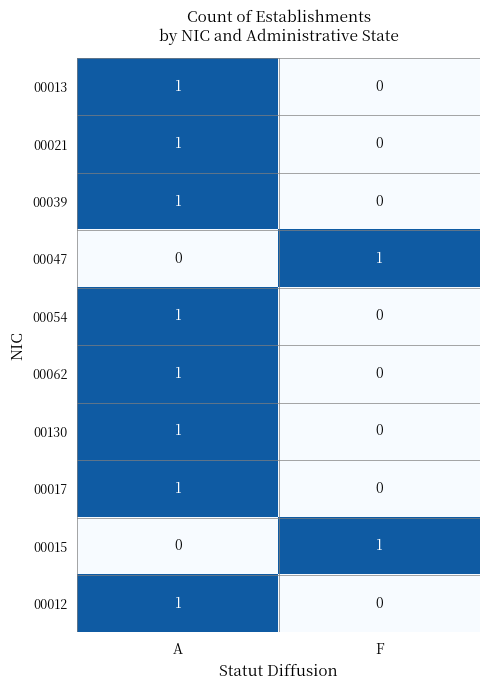

Reading left to right, transcribe all the data shown in this chart.

00013: A=1	F=0
00021: A=1	F=0
00039: A=1	F=0
00047: A=0	F=1
00054: A=1	F=0
00062: A=1	F=0
00130: A=1	F=0
00017: A=1	F=0
00015: A=0	F=1
00012: A=1	F=0